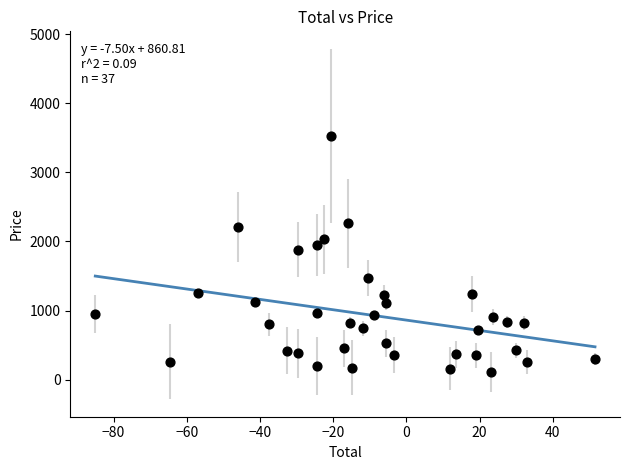

What Y value in the scatter plot is closest to 1817?

1881